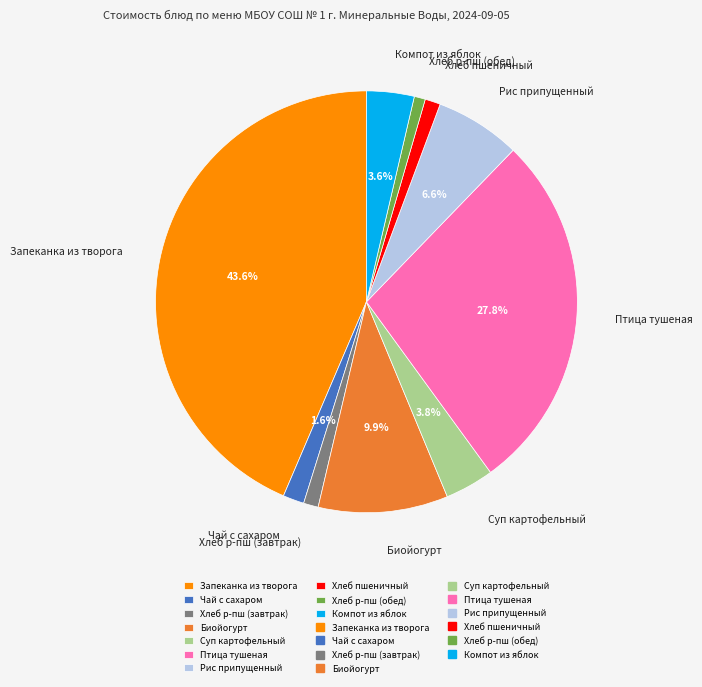

Which slice is the largest?

Запеканка из творога